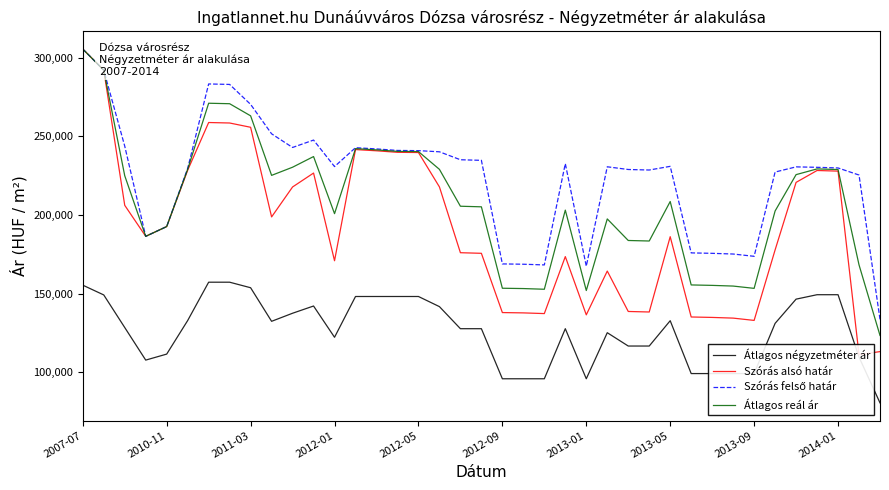

What is the difference between the second highest and second lowest values in the Szórás felső határ series?

124605